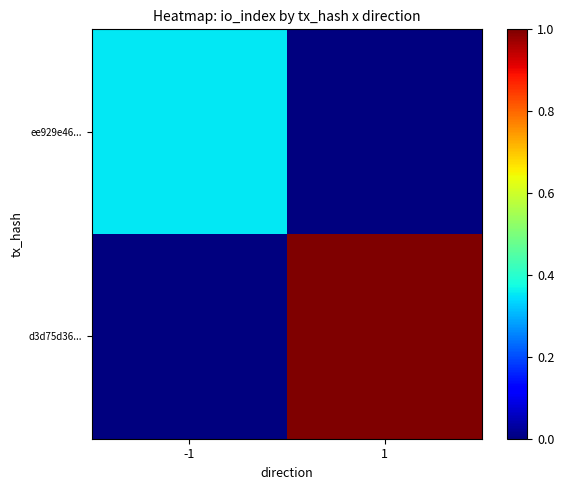

Between -1 and 1, which series saw the biggest shift?

d3d75d36...